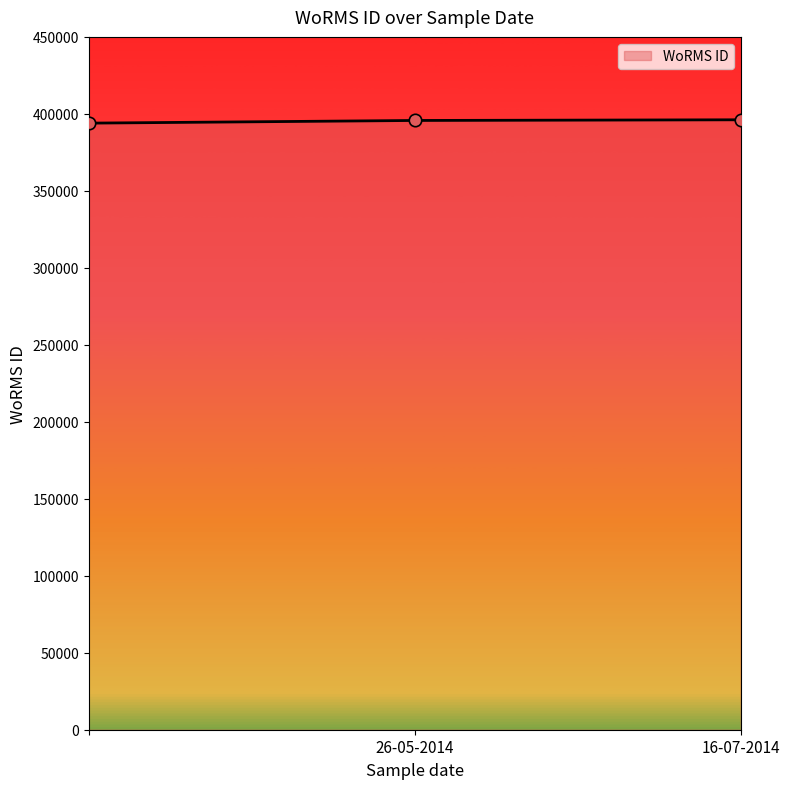

What is the average value?

395283